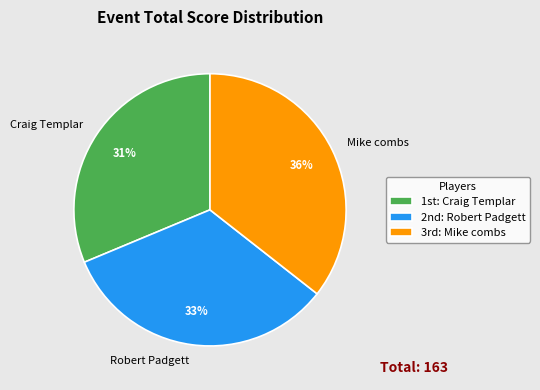

What percentage is the Mike combs slice, to the nearest percent?

36%